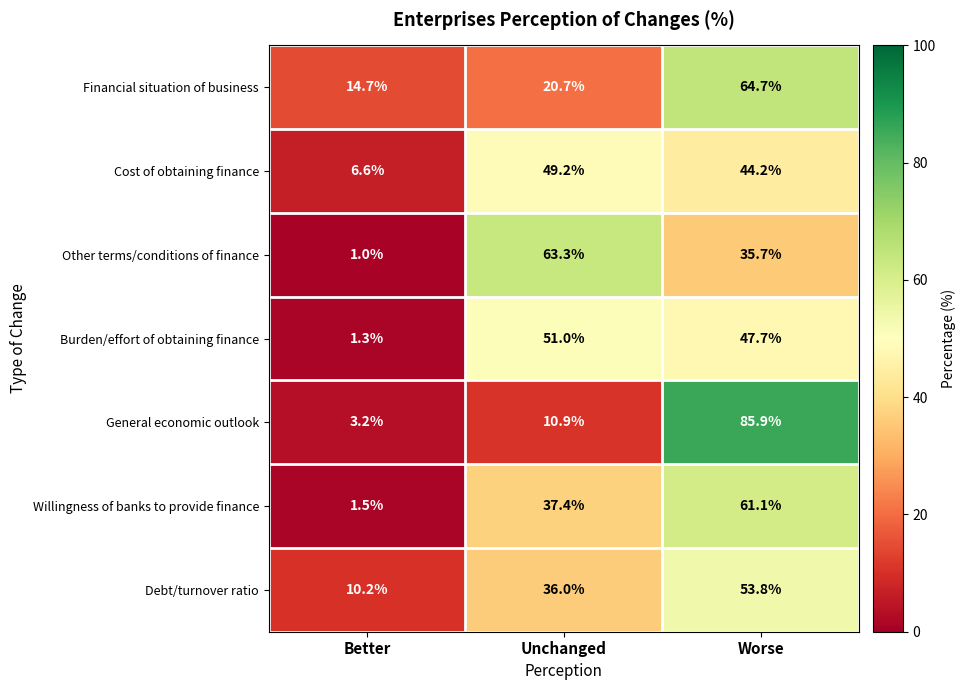

At which category does the chart reach its minimum across all series?

Better